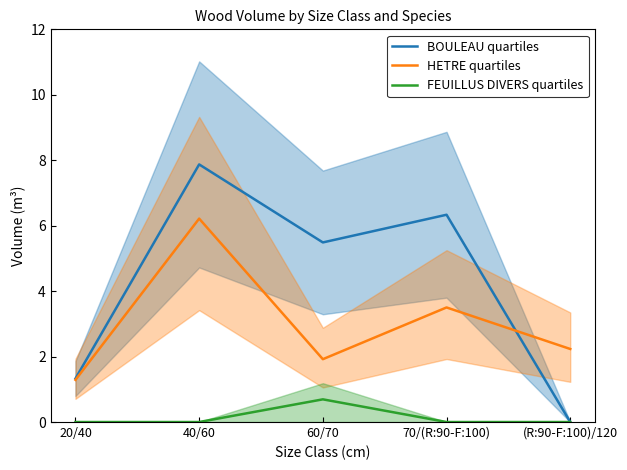

Where is the first local maximum for BOULEAU quartiles?

40/60